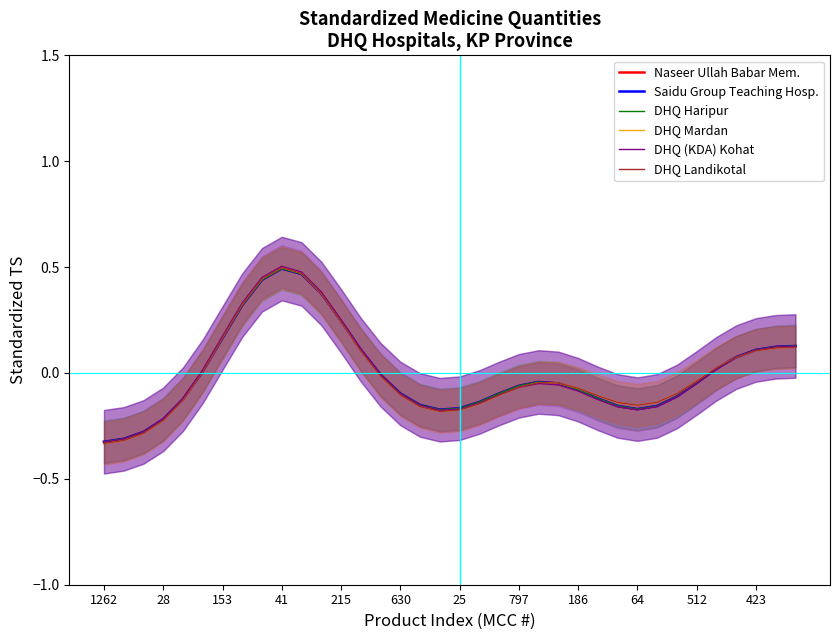

What is the smallest value displayed?

-0.3